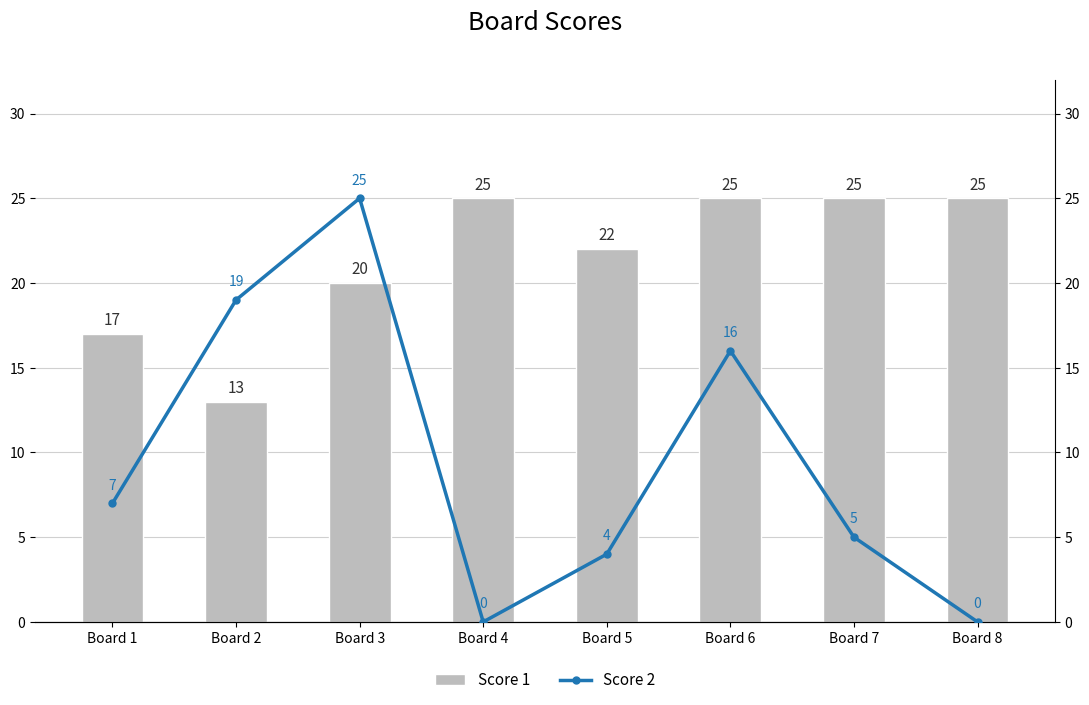

What is the minimum value for Score 1?

13